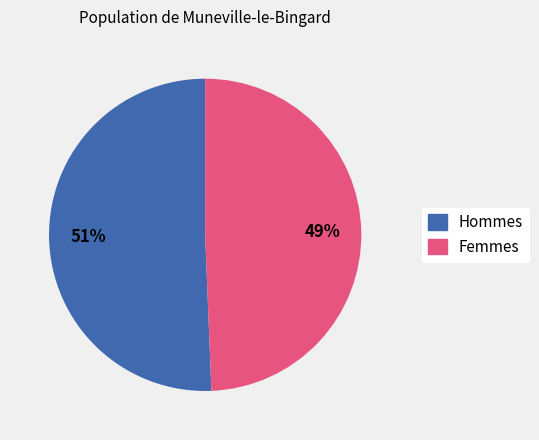

Is there a majority slice in this chart?

Yes